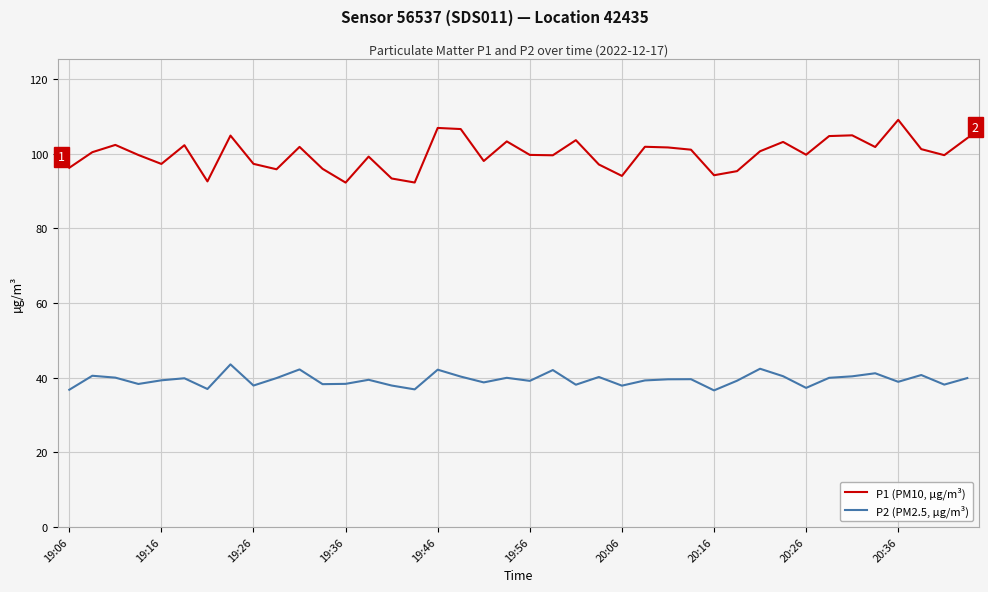

Rank the series by their maximum value, from highest to lowest.

P1 (PM10, µg/m³), P2 (PM2.5, µg/m³)